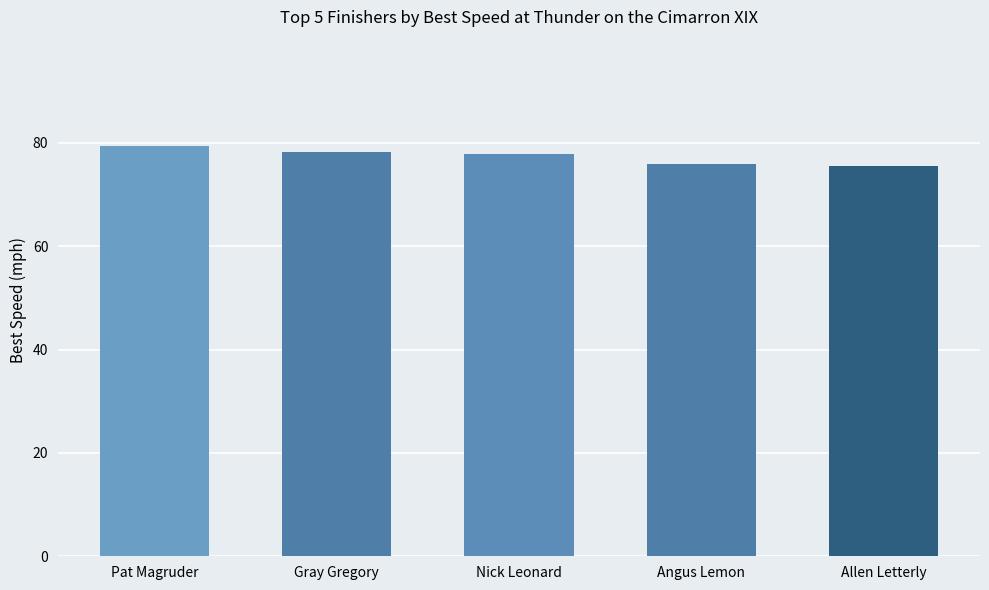

Count the number of data series in this chart.

1